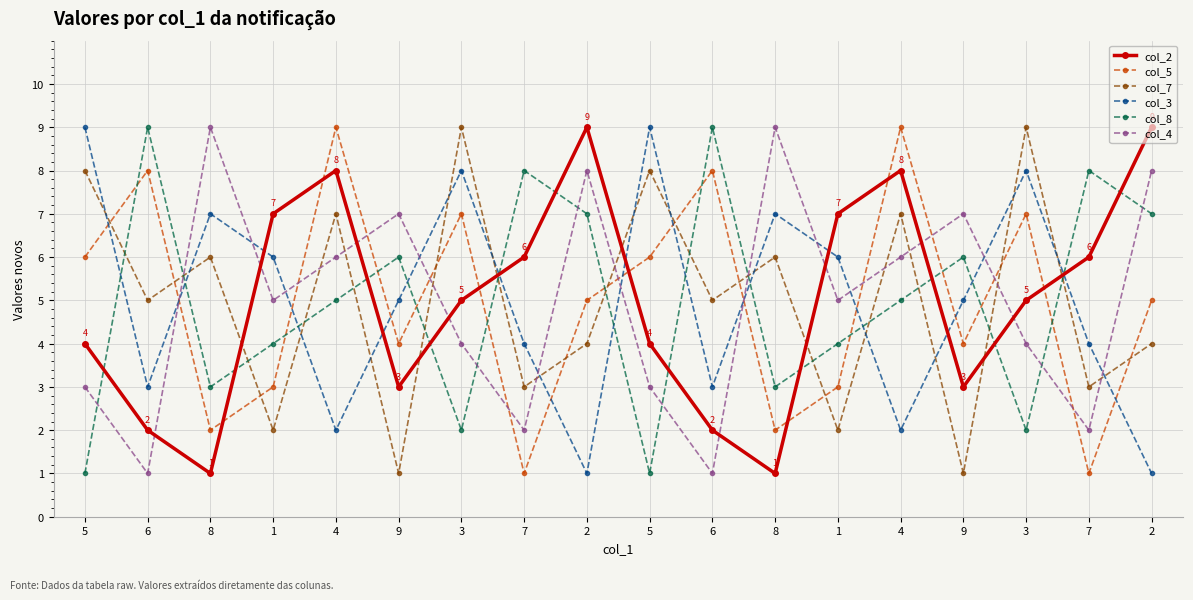

What is the minimum value shown in the chart?

1